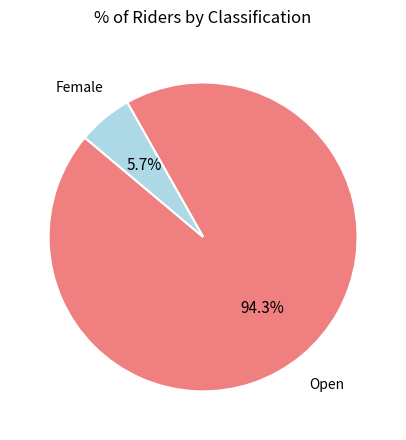

Does any single category account for the majority?

Yes